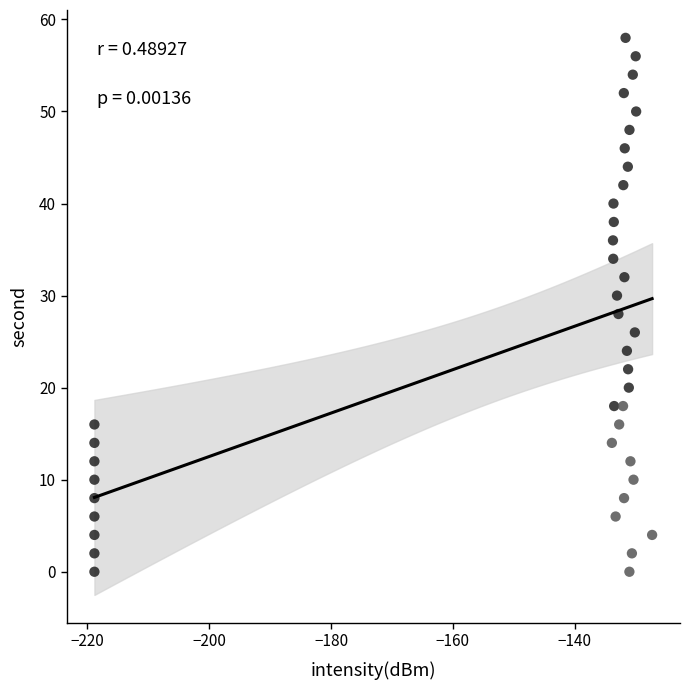

What is the range of Y values (max minus min)?

58